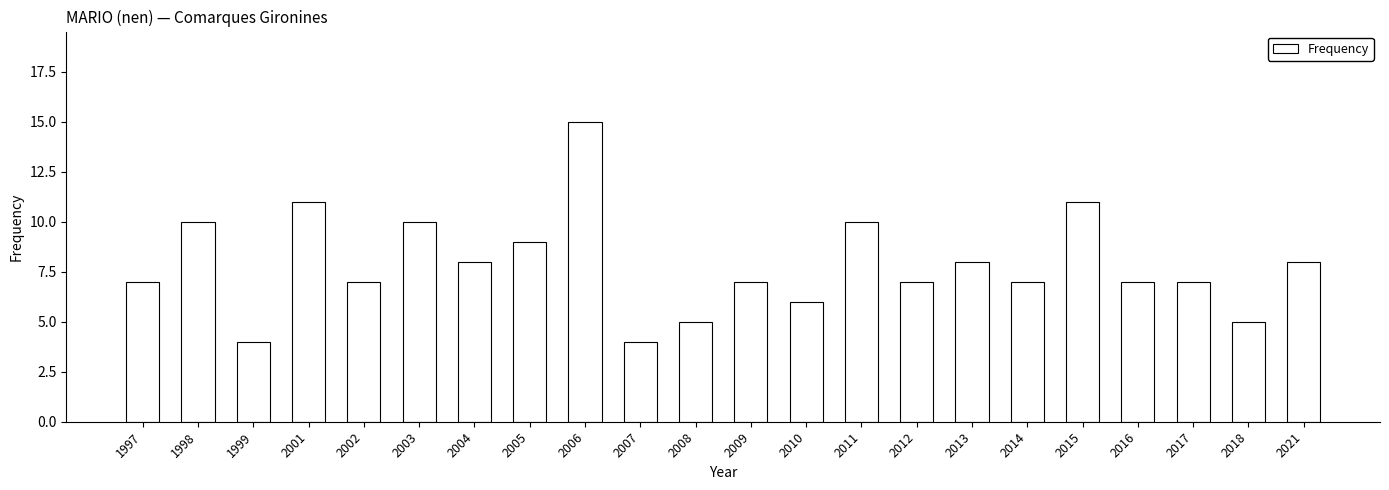

Count the number of data series in this chart.

1